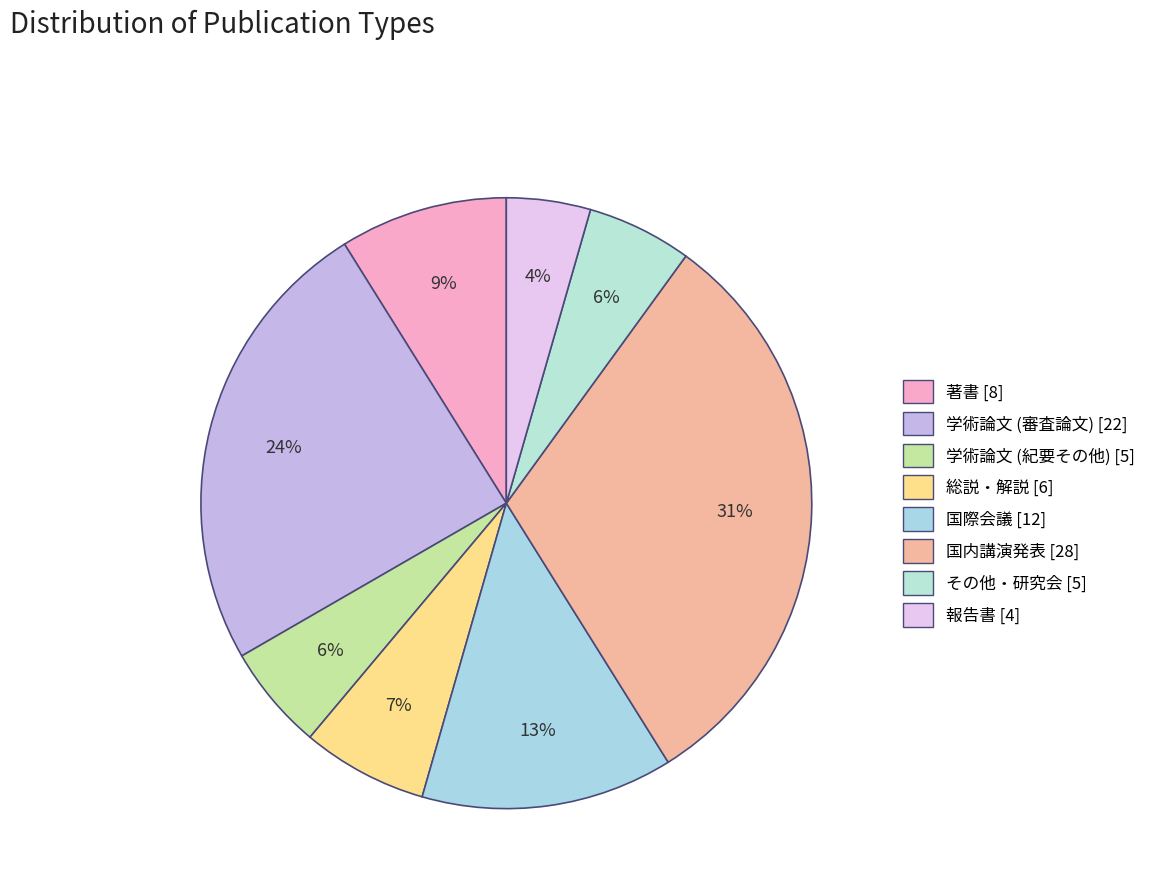

Count the number of slices in the pie.

8